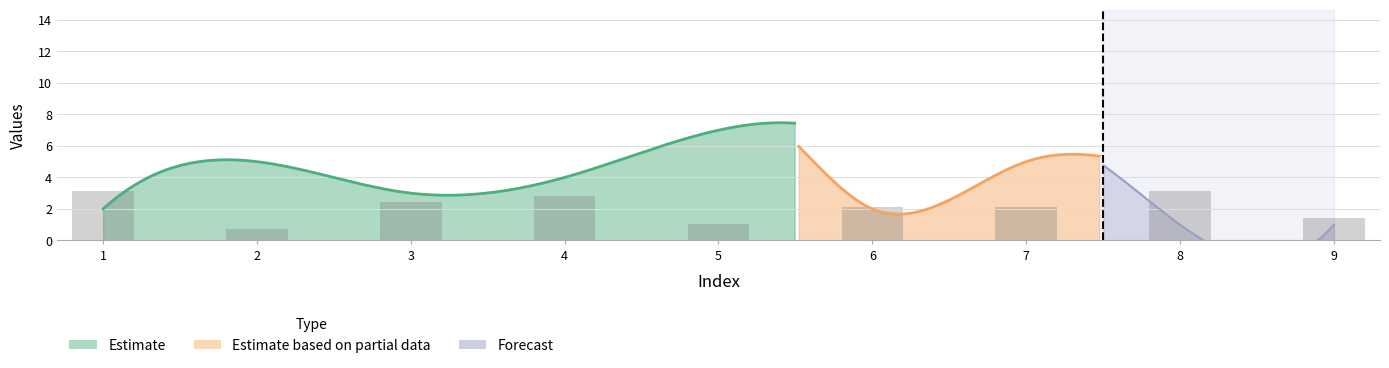

Between 5 and 3, which is larger?

5